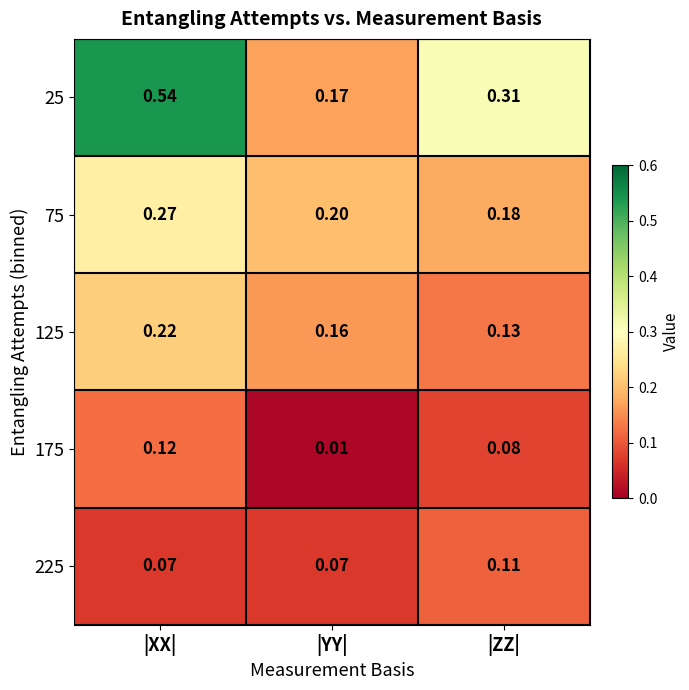

List the labels in order of 125 value, smallest first.

|ZZ|, |YY|, |XX|